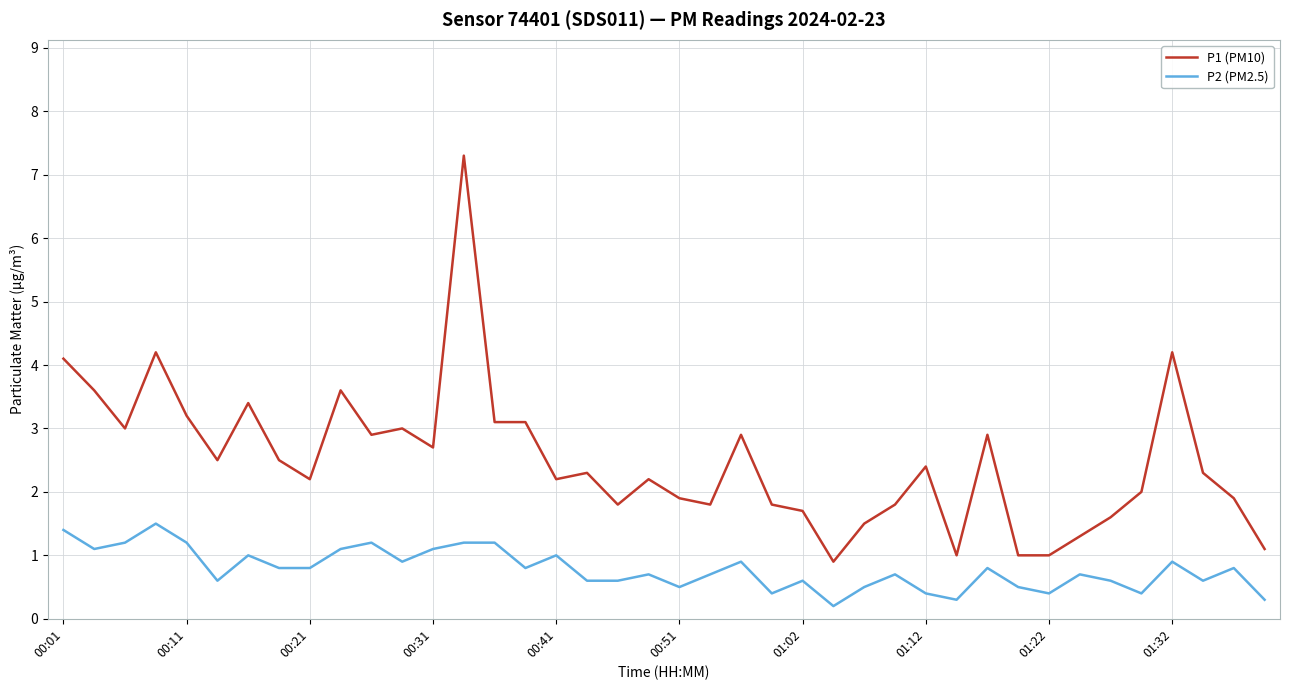

List the series in order of their peak value, lowest first.

P2 (PM2.5), P1 (PM10)